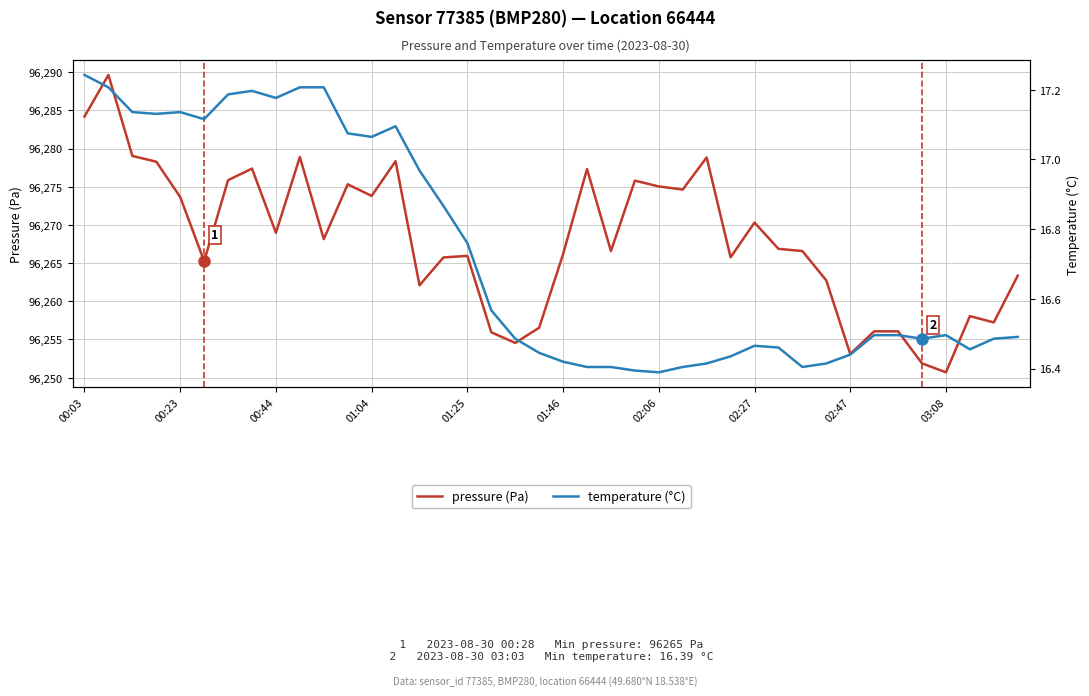

What is the minimum value for pressure (Pa)?

96250.7